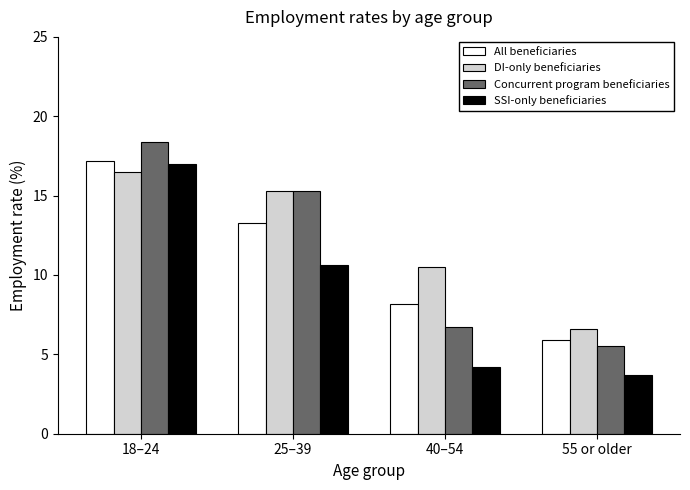

What is the average value of the SSI-only beneficiaries series?

8.9